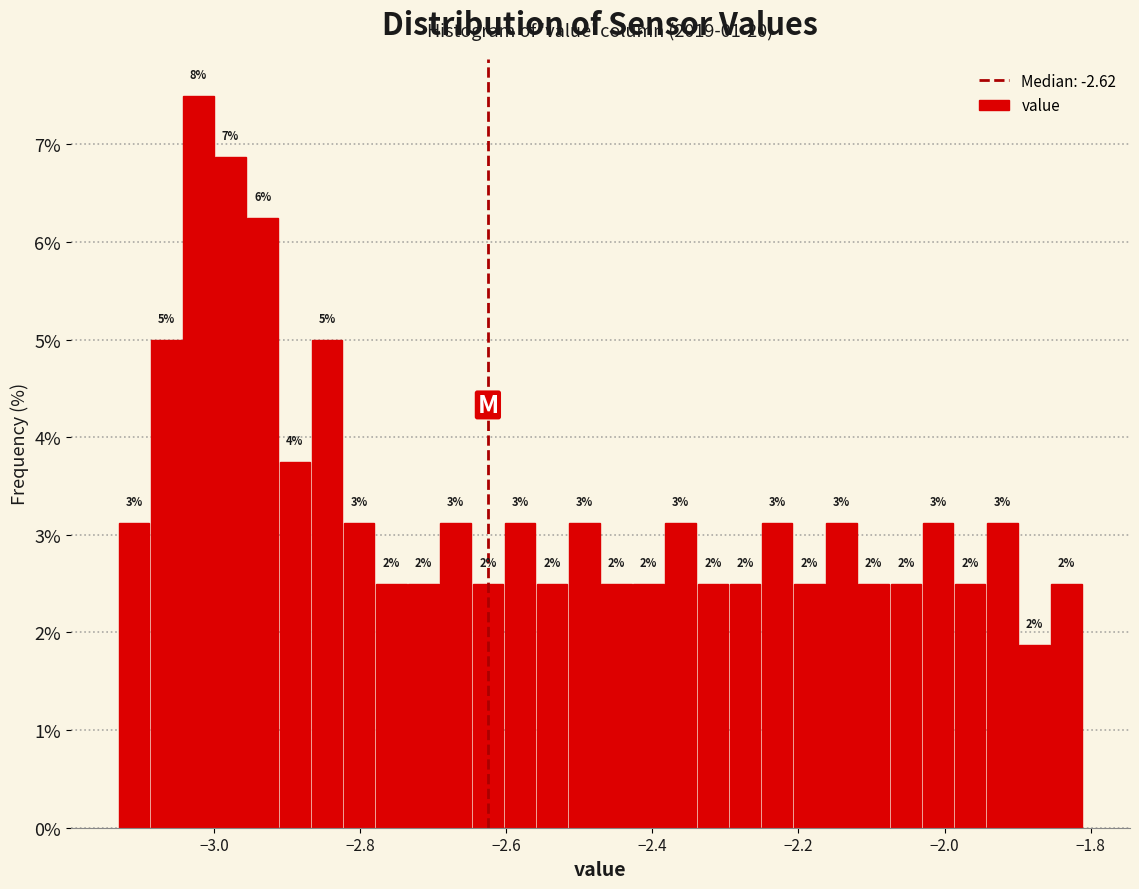

Around what value on the x-axis is the tallest bar? Give the approximate position of its centre, as read against the axis.

-3.02